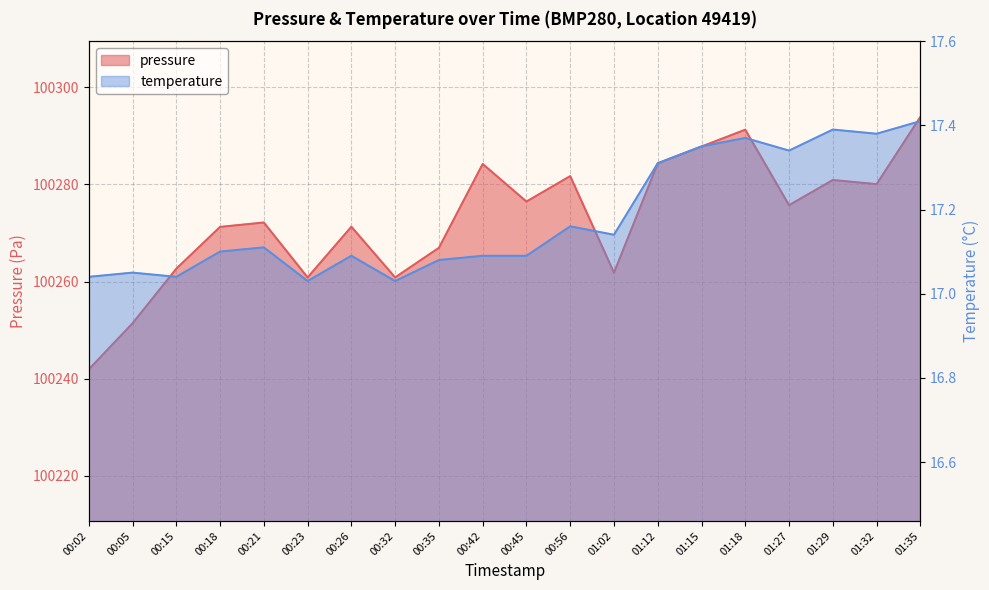

What are all the series names shown in the legend?

pressure, temperature